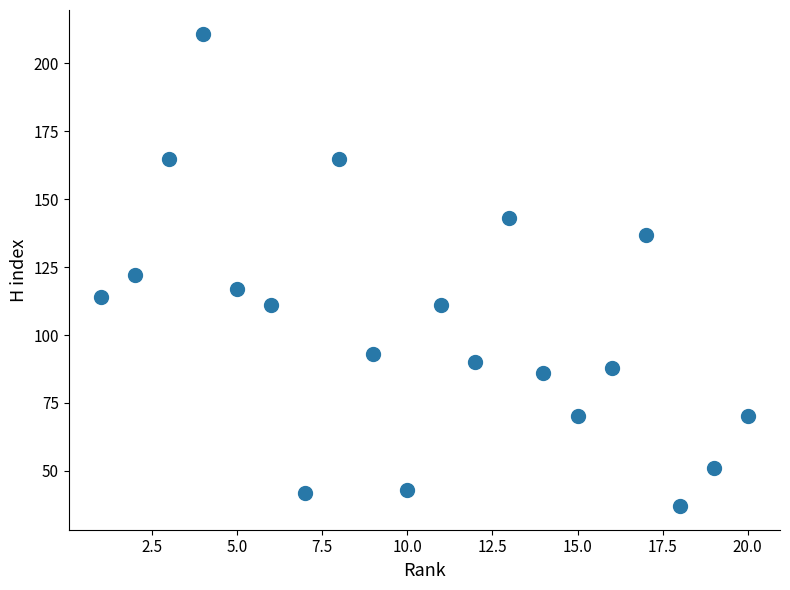

What is the range of X values (max minus min)?

19